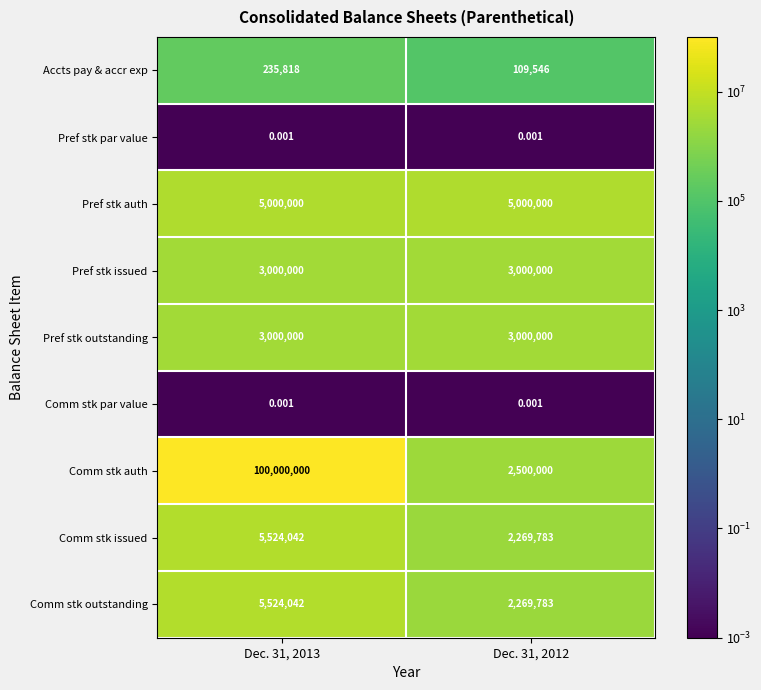

Which series has the widest spread of values?

Comm stk auth